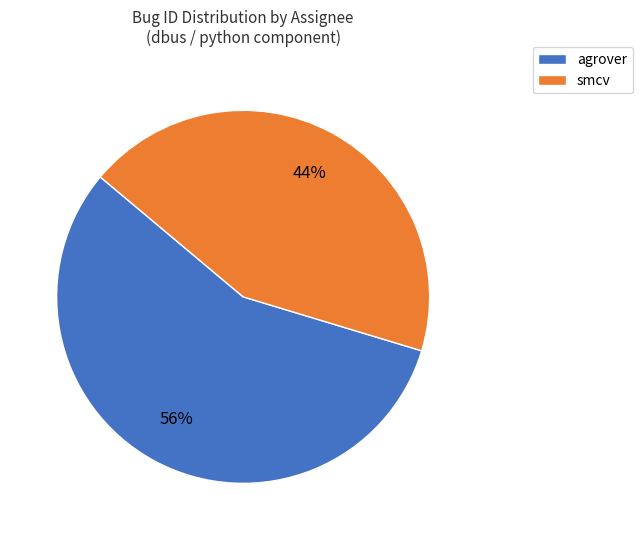

Is it true that smcv is 44% of the pie?

True